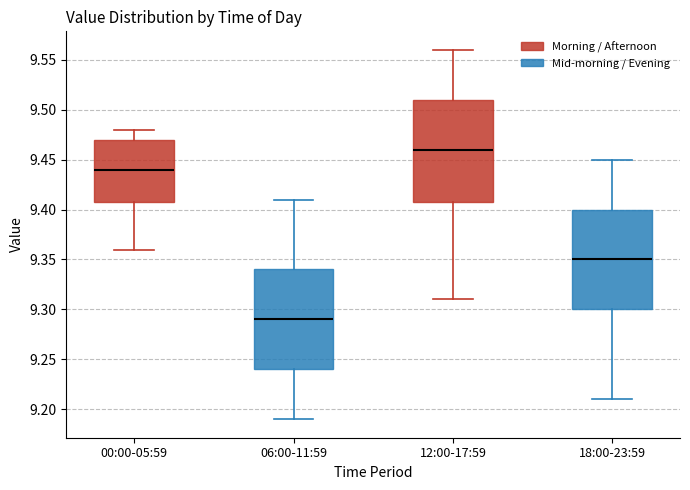

Which box has the lowest median line?

06:00-11:59